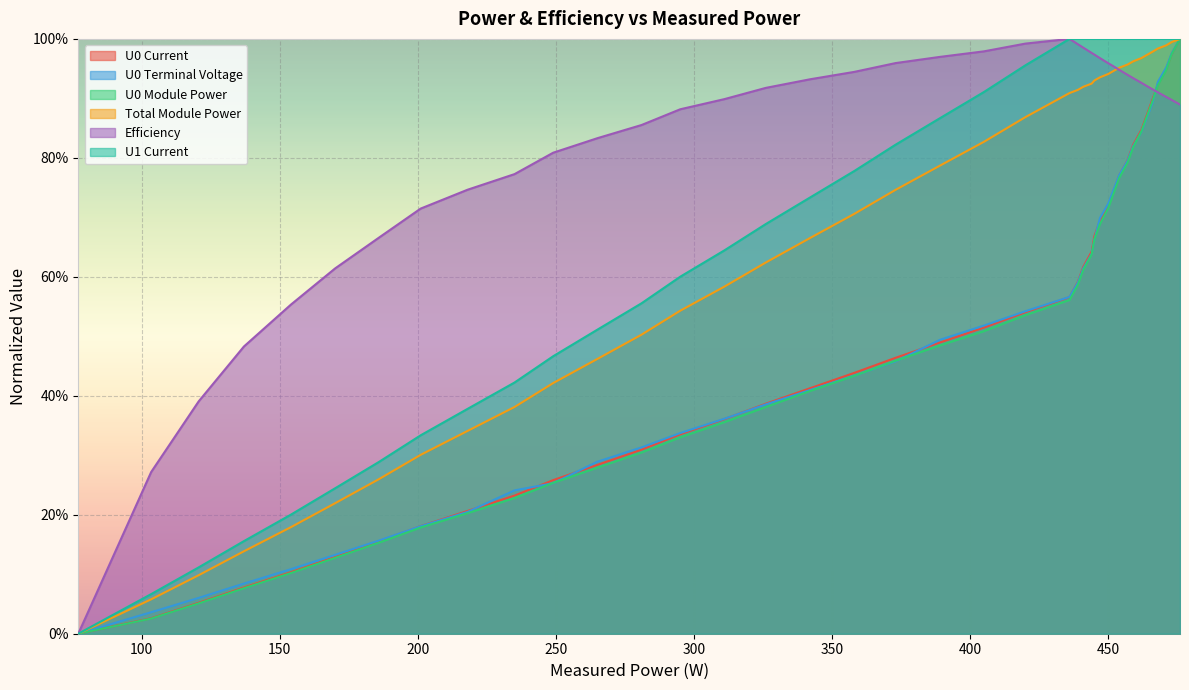

True or false: U0 Current has more than 2 points higher than both neighbors.

False